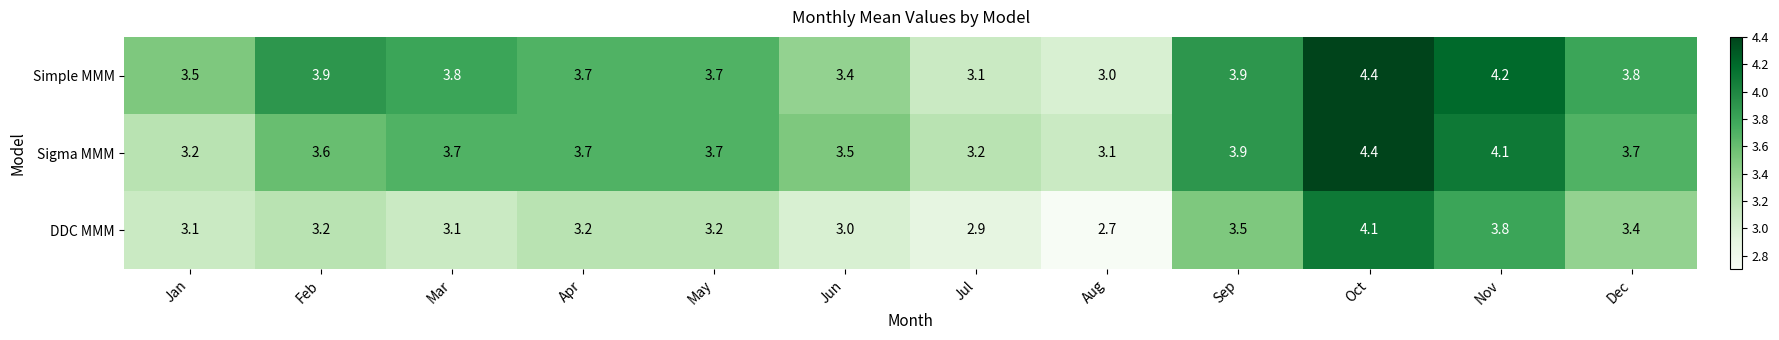

What is the spread (max minus min) of values at Sep?

0.4